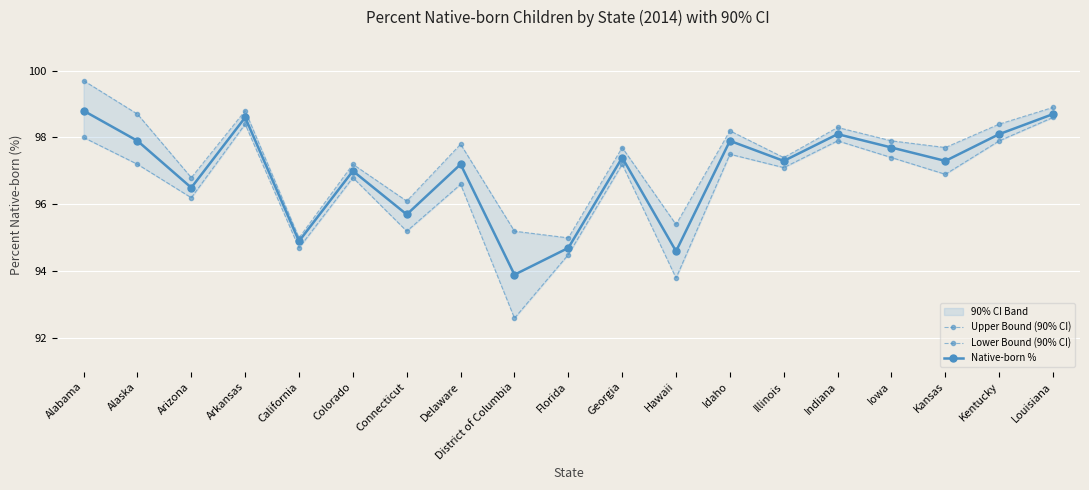

What is the minimum value for Upper Bound (90% CI)?

95.0